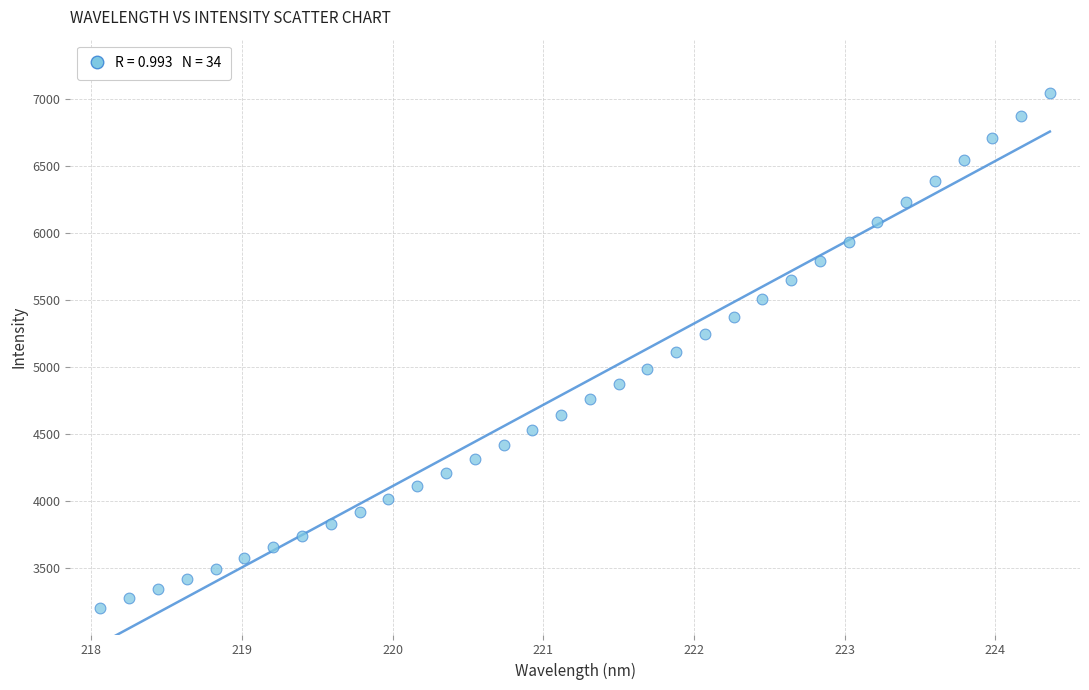

What is the range of Y values (max minus min)?

3837.3